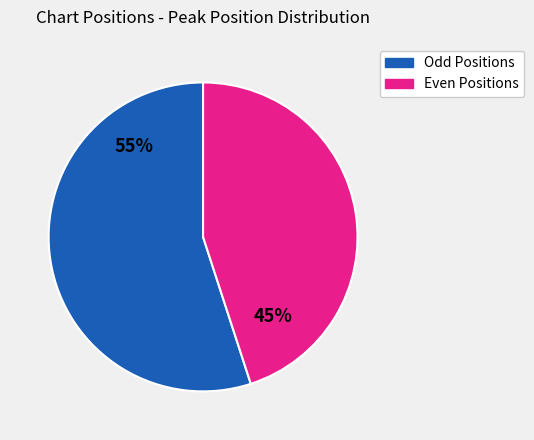

To the nearest percent, what is the difference between the Odd Positions and Even Positions slice percentages?

10%